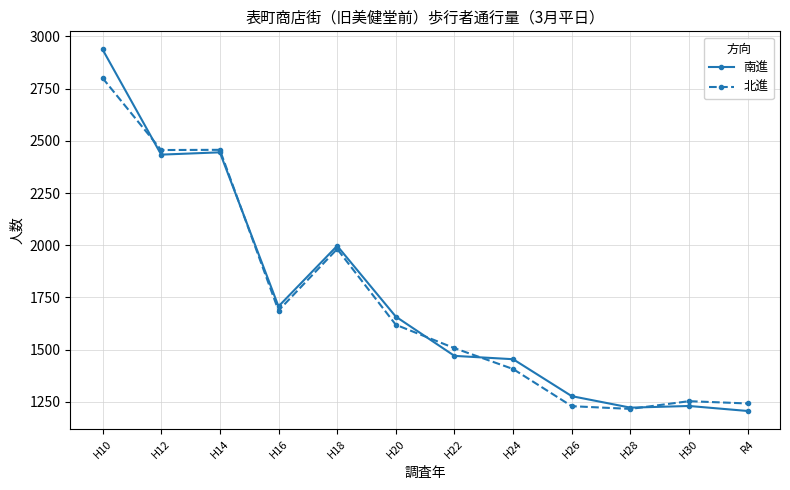

What is the value of the 南進 point at the 1st from the left?

2938